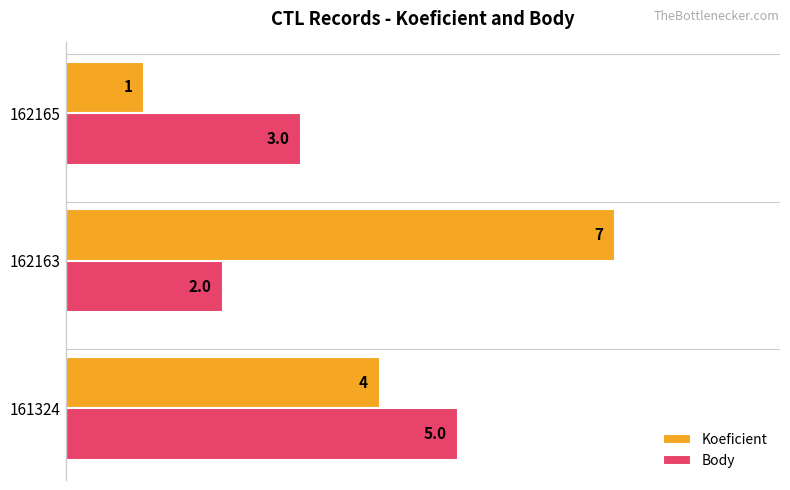

What is the highest value of the Koeficient series?

7